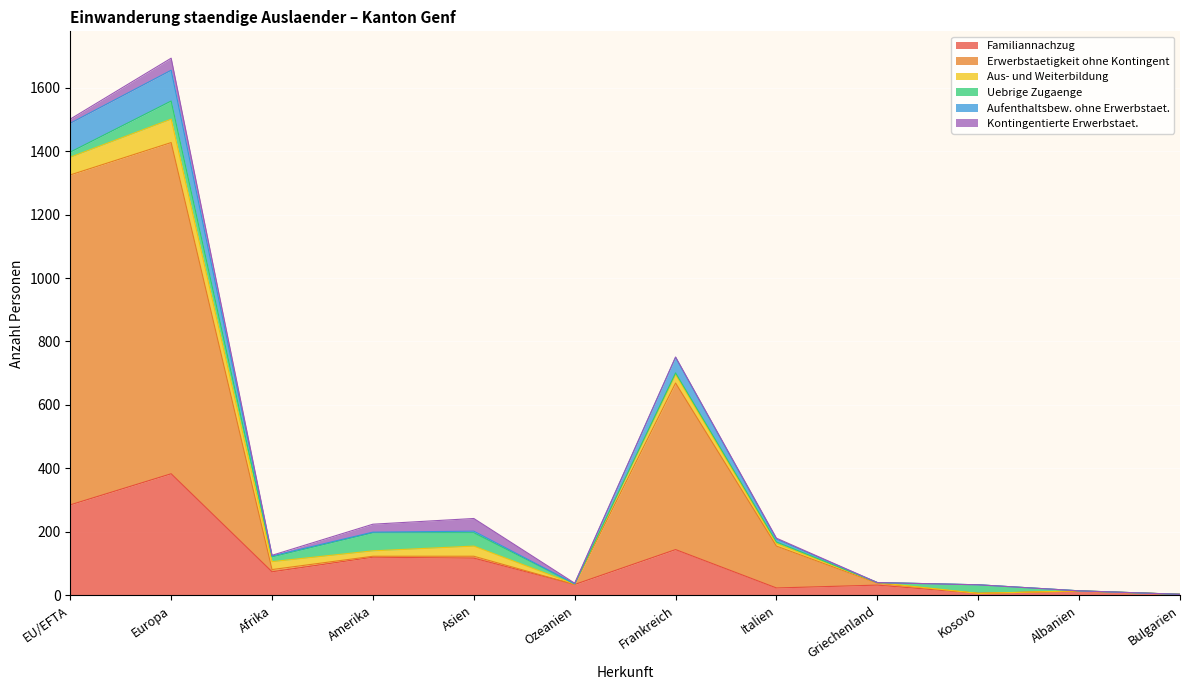

At which label does Familiannachzug reach its peak?

Europa